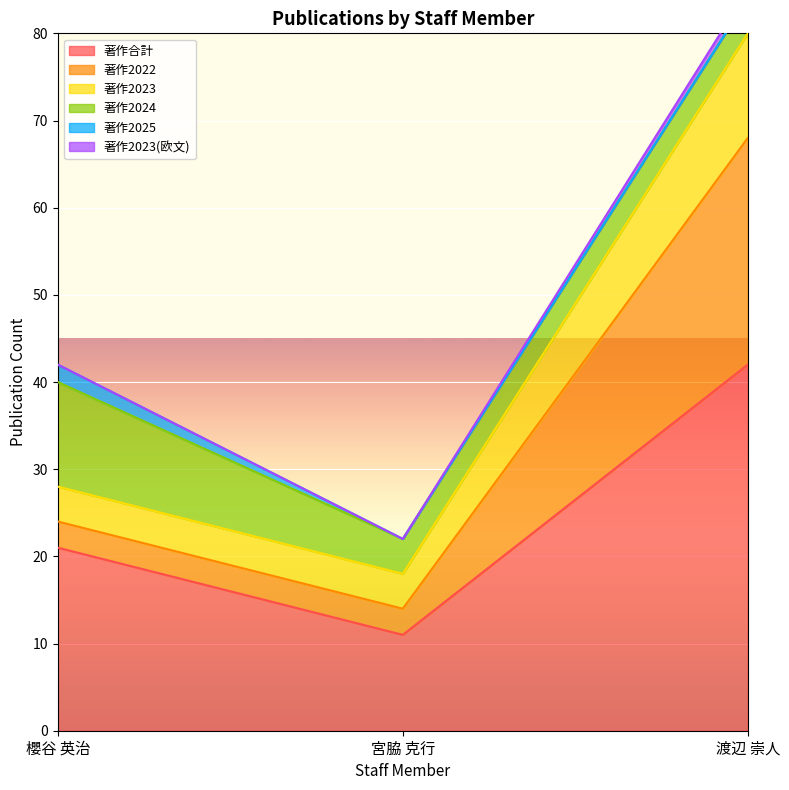

What is the lowest value of the 著作合計 series?

11